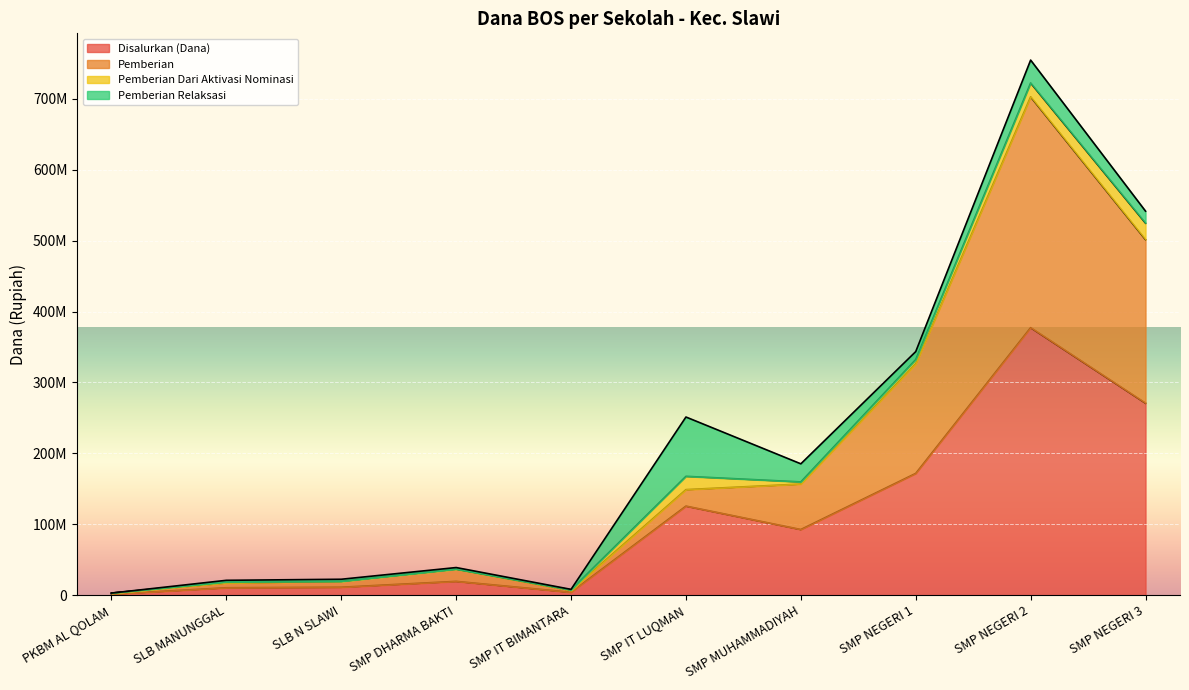

Where is the first local minimum for Pemberian?

SMP IT BIMANTARA